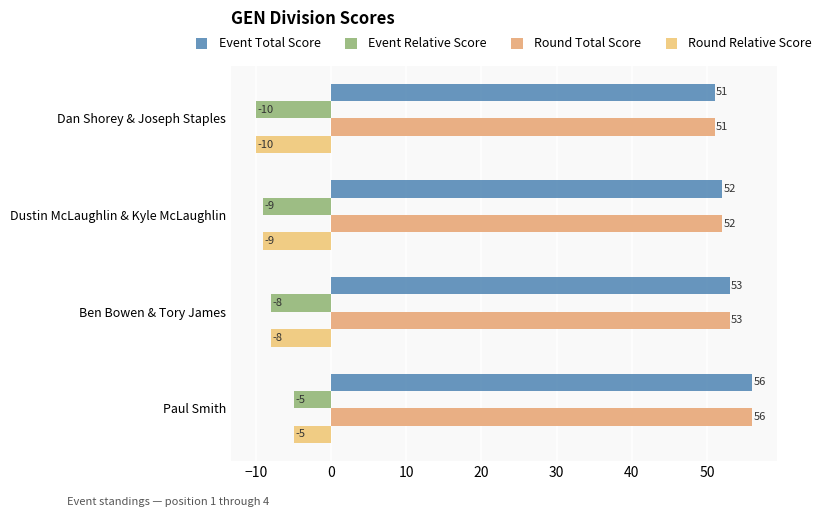

At which category is the sum across all series the highest?

Paul Smith